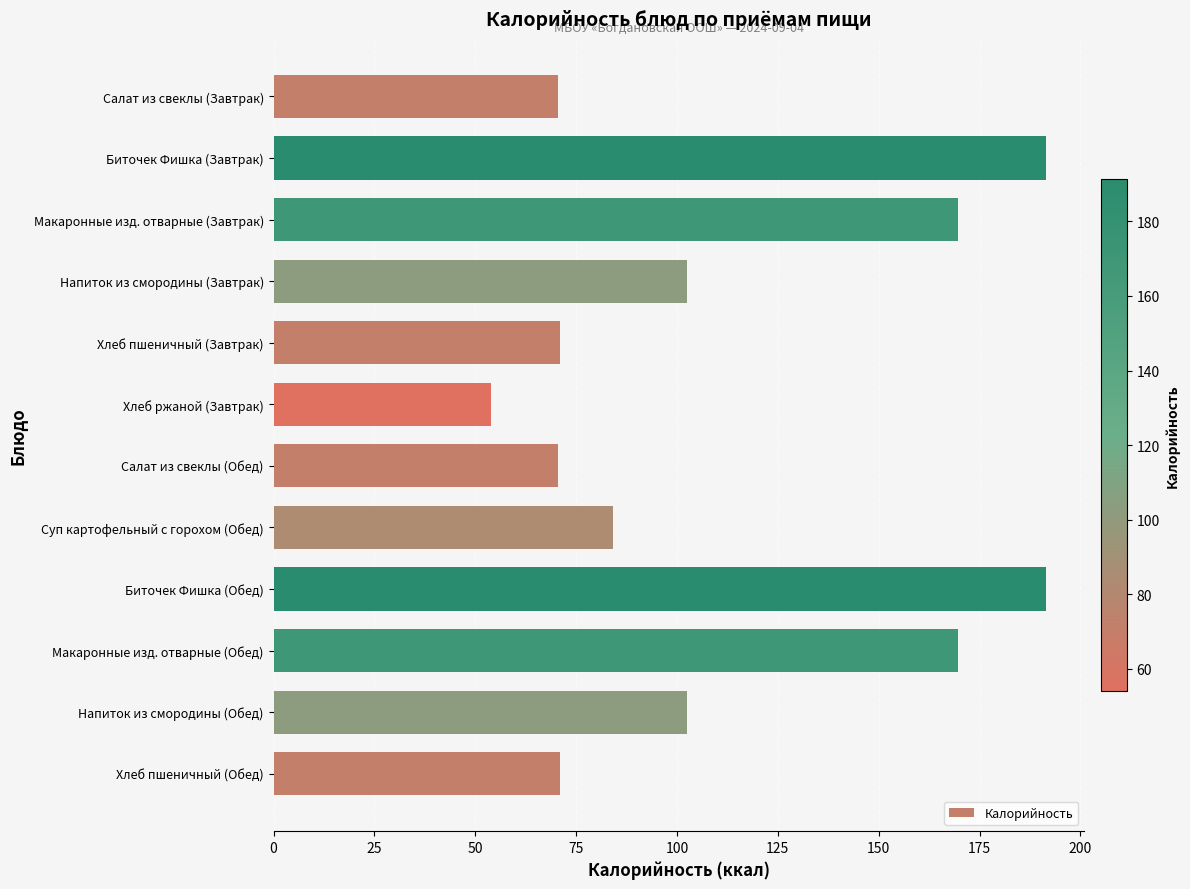

The chart shows a value of 169.6 at Макаронные изд. отварные (Завтрак). True or false?

True